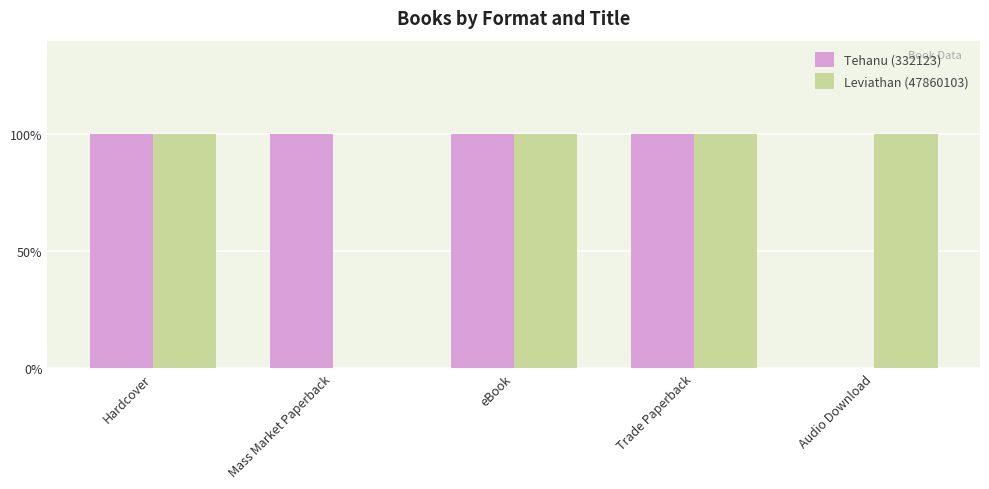

Rank the series at Trade Paperback from highest to lowest value.

Tehanu (332123), Leviathan (47860103)